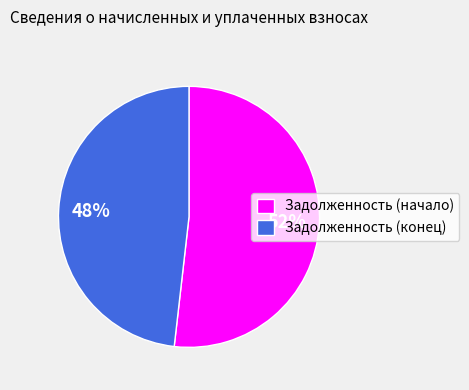

Approximately how many times larger is the value at Задолженность (конец) compared to Задолженность (начало)?

0.9